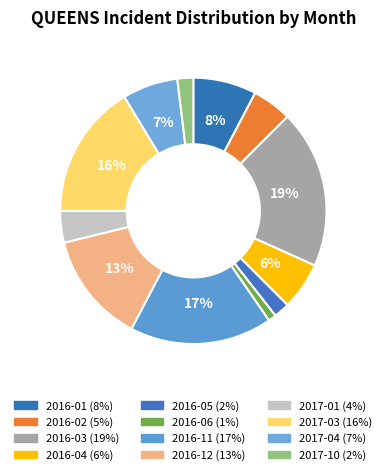

Does 2016-02 account for over 50% of the chart?

No